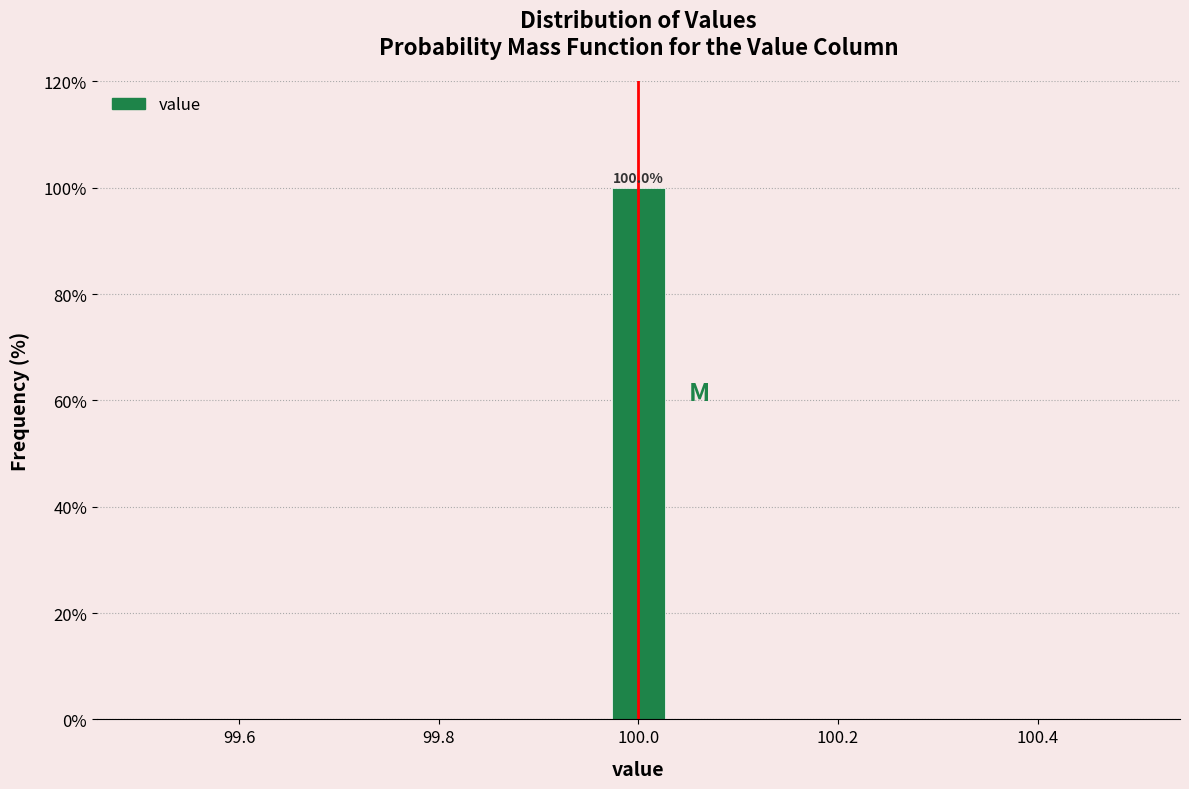

Read against the x-axis, roughly where is the centre of the tallest bar?

100.00